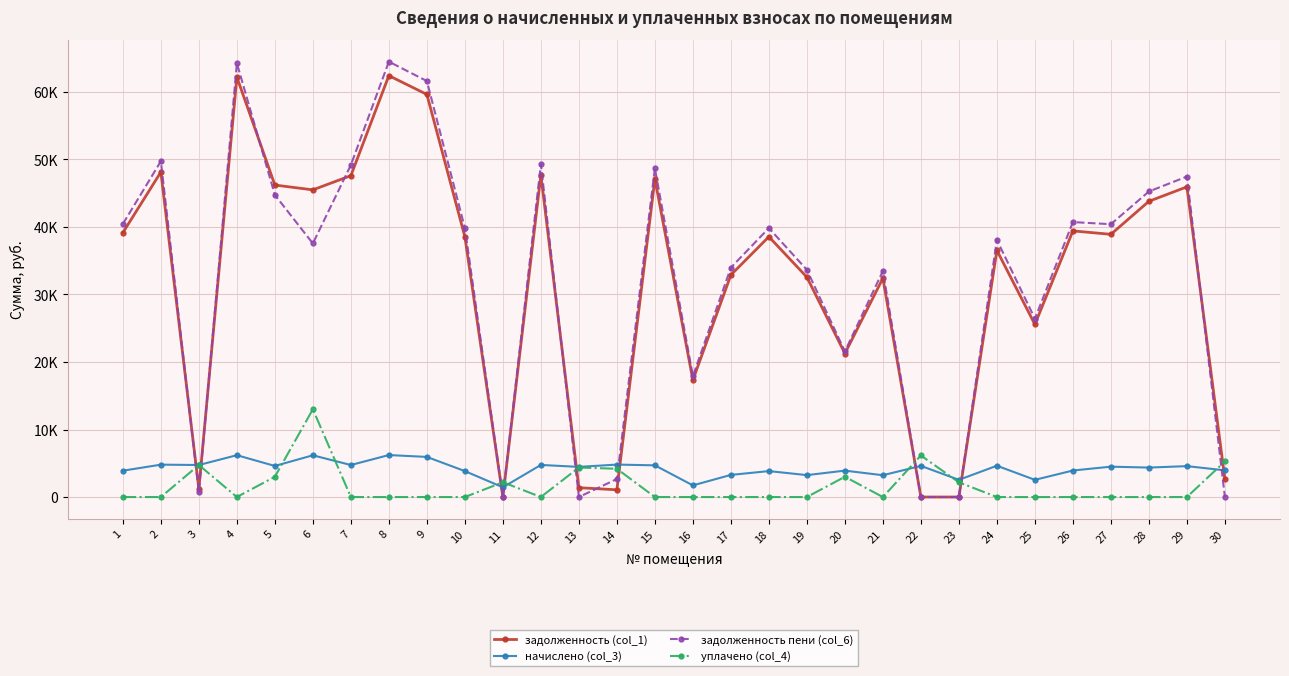

How many intersections are there between начислено (col_3) and уплачено (col_4)?

7